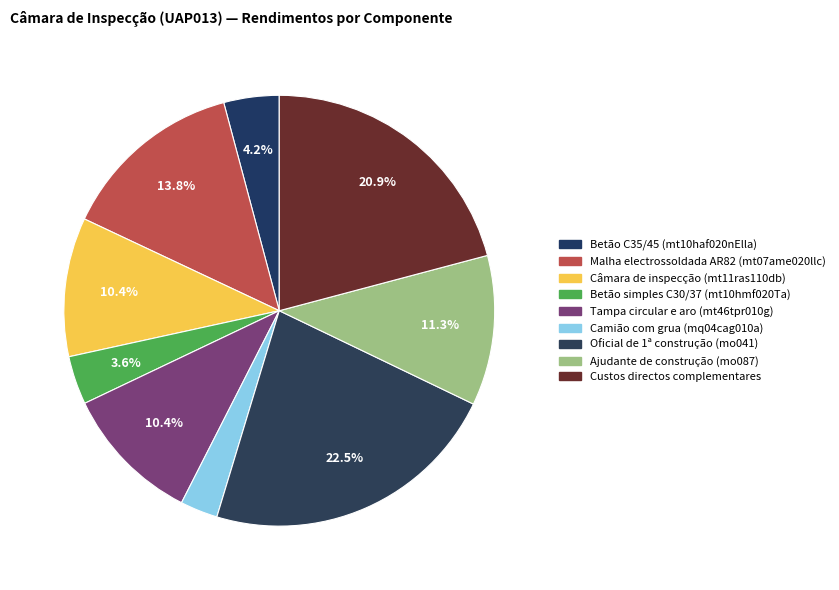

The Tampa circular e aro (mt46tpr010g) slice represents 24% of the pie. True or false?

False